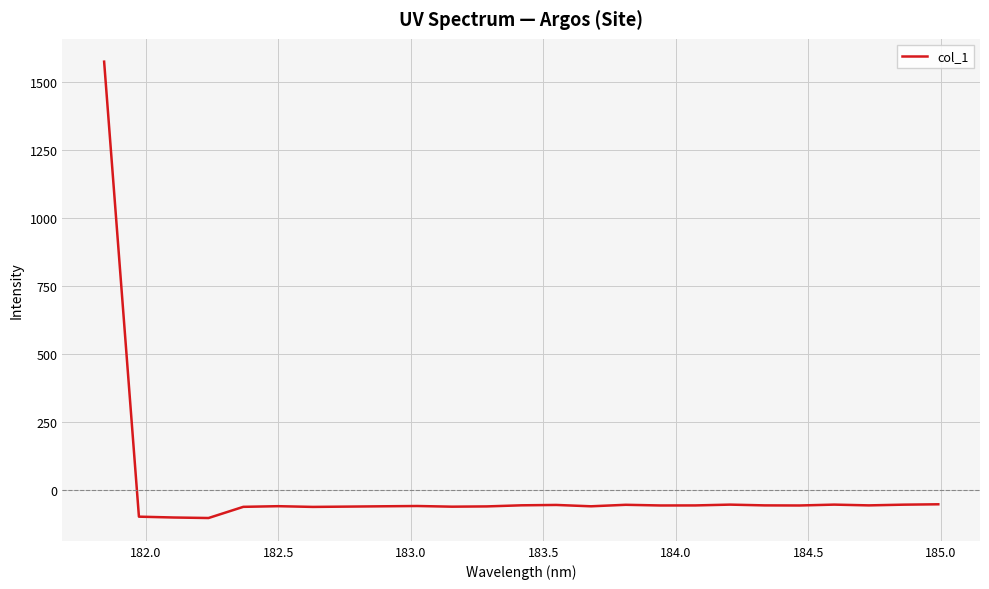

What is the difference between the maximum and minimum values?

1676.3